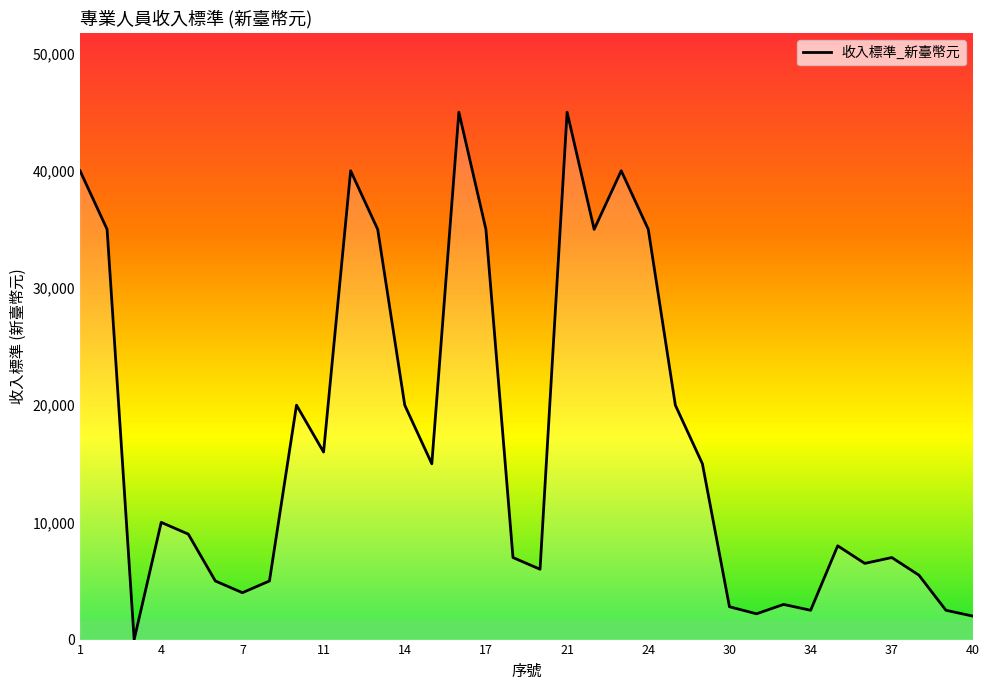

What is the maximum value shown in the chart?

45000